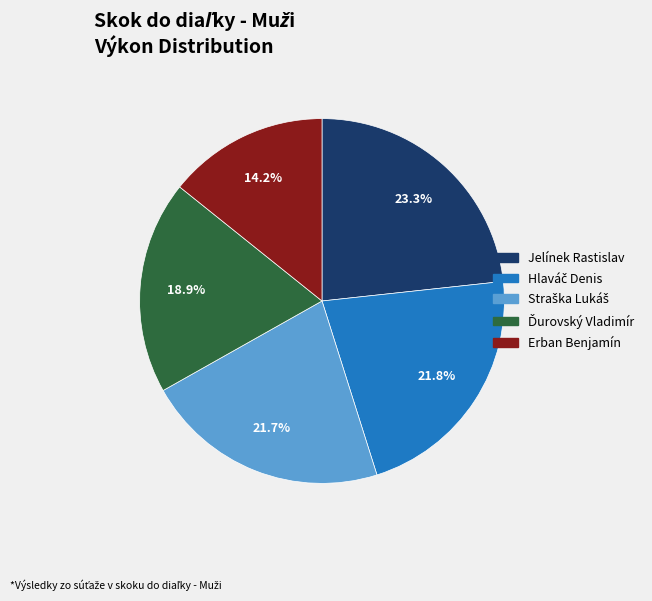

How many slices are in this pie chart?

5